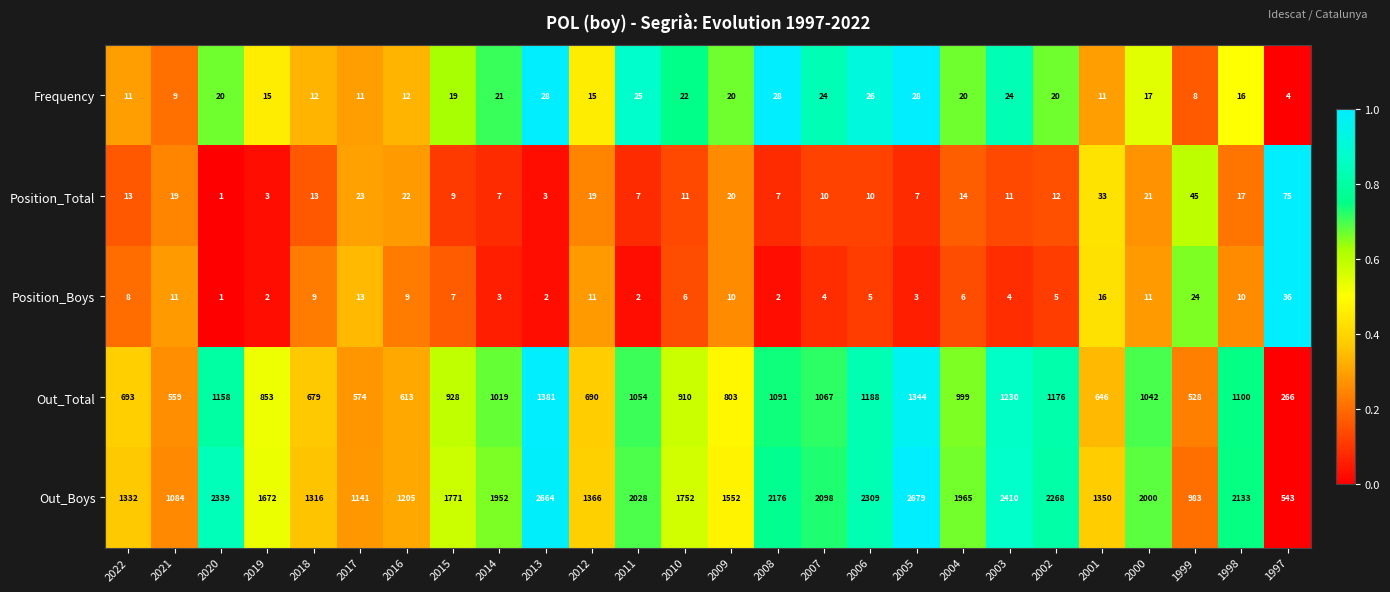

Rank the series by their maximum value, from lowest to highest.

Frequency, Position_Boys, Position_Total, Out_Total, Out_Boys